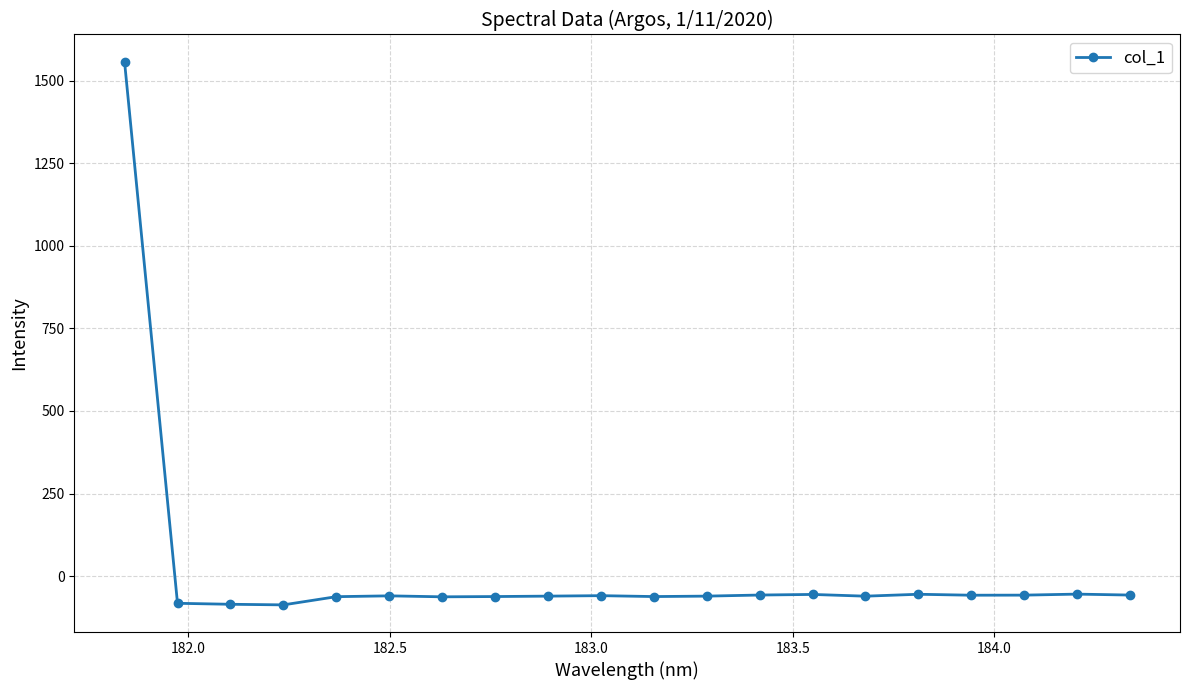

What is the sum of all values?

361.7